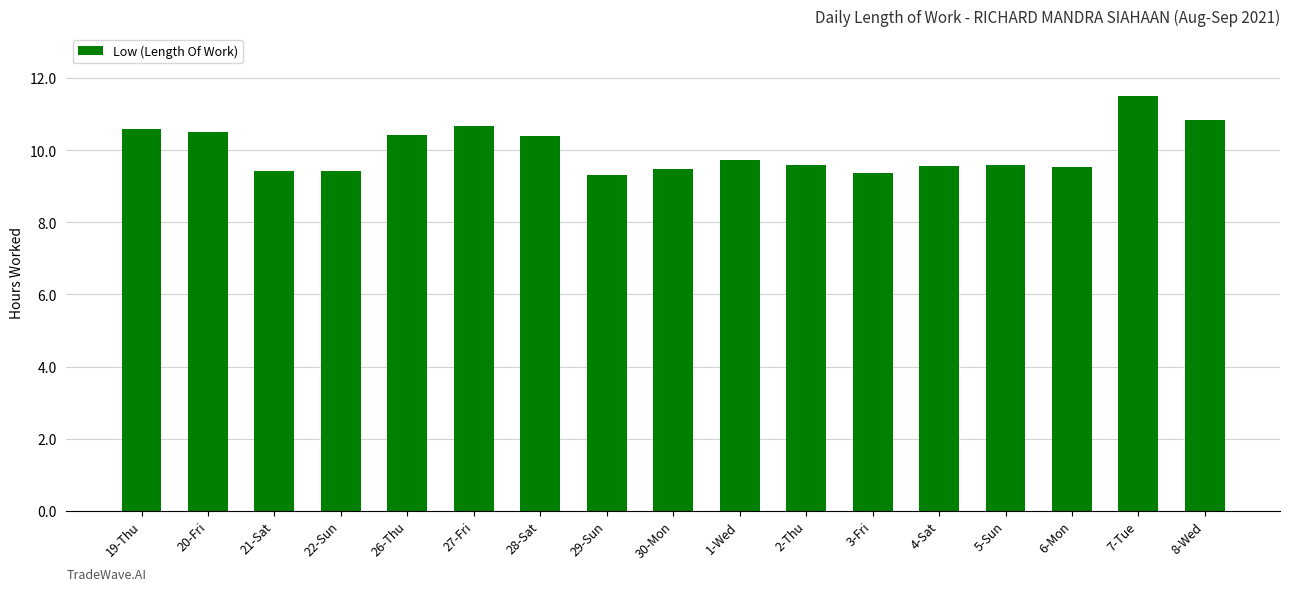

Are the bars horizontal?

No